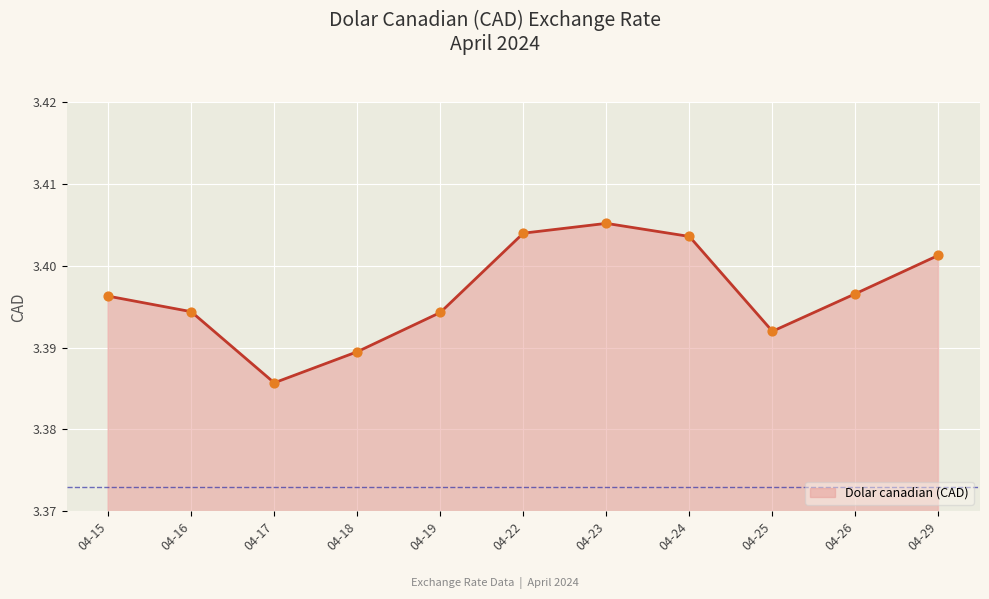

What is the ratio of the value at 04-25 to the value at 04-17?

1.0